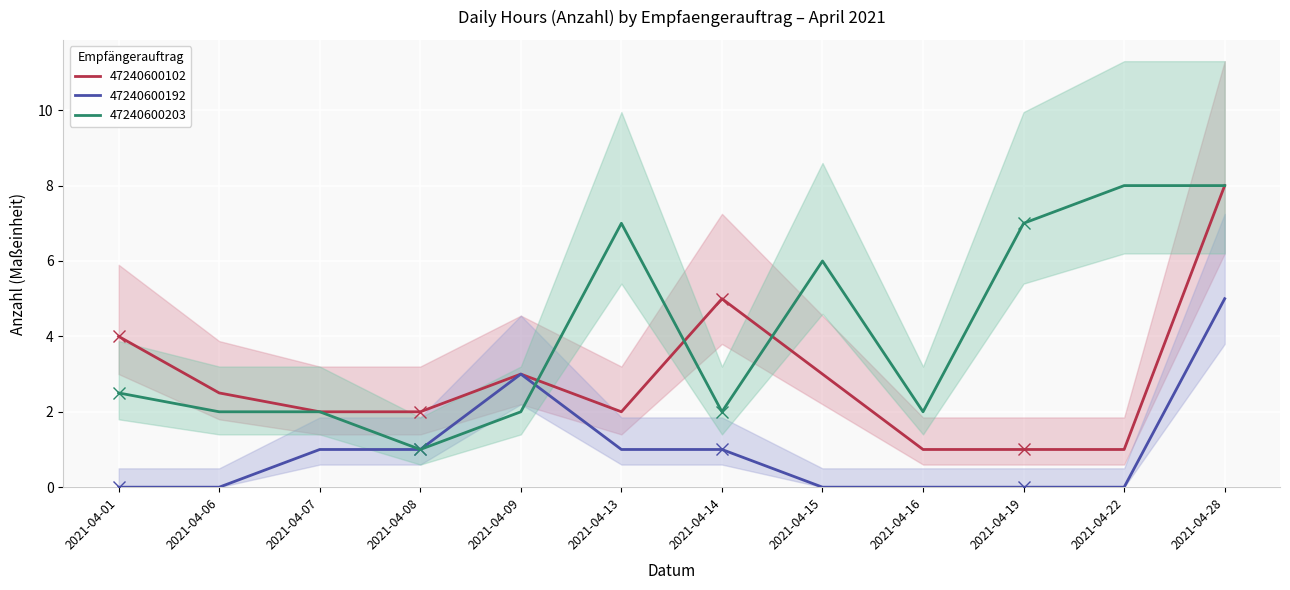

How many interior local peaks does the 47240600203 series have?

2